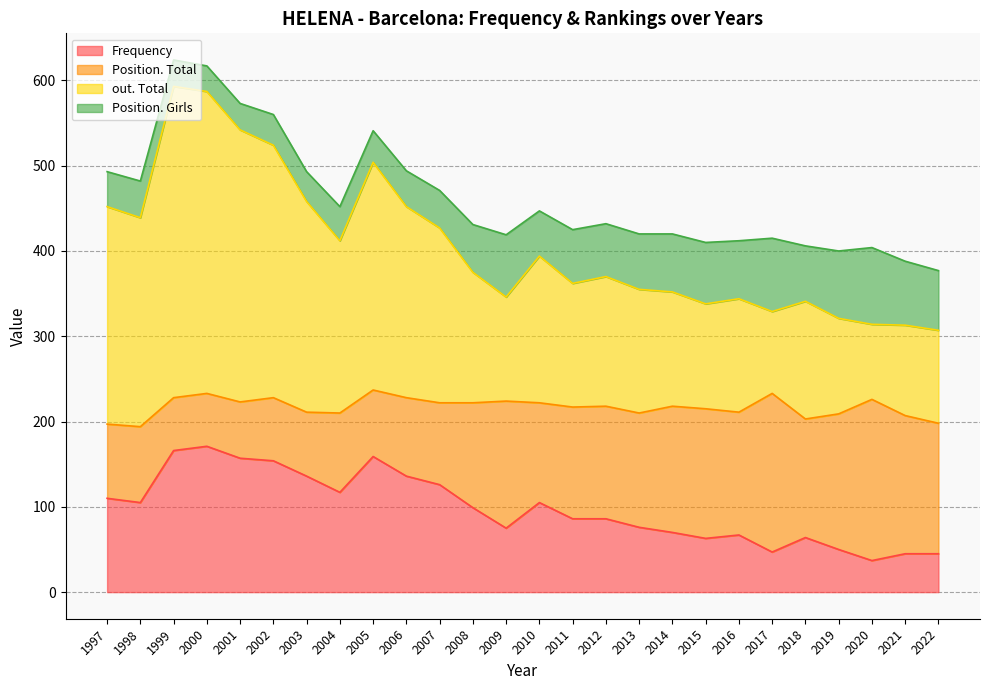

The value of Frequency at 2018 is 18. True or false?

False